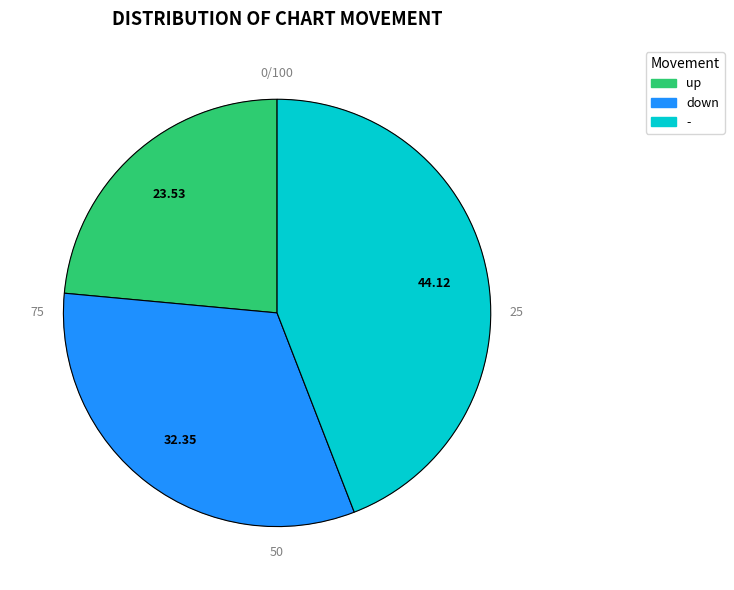

Is it true that - is 45% of the pie?

False